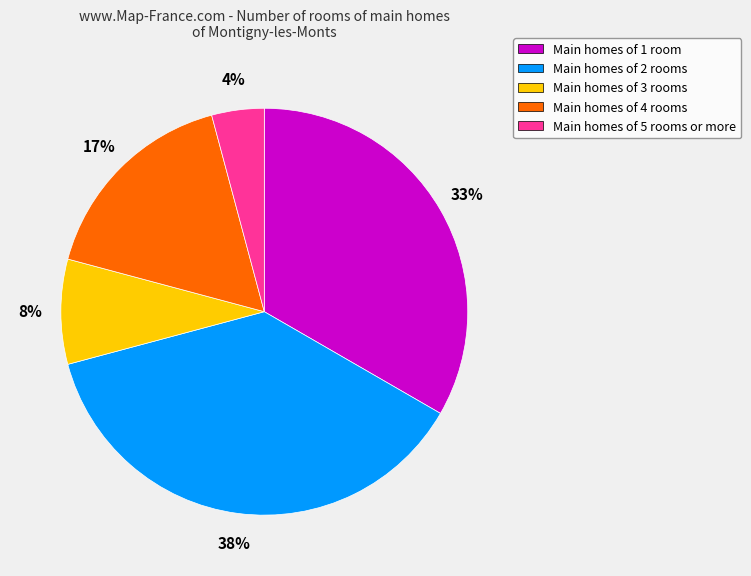

How many slices are in this pie chart?

5